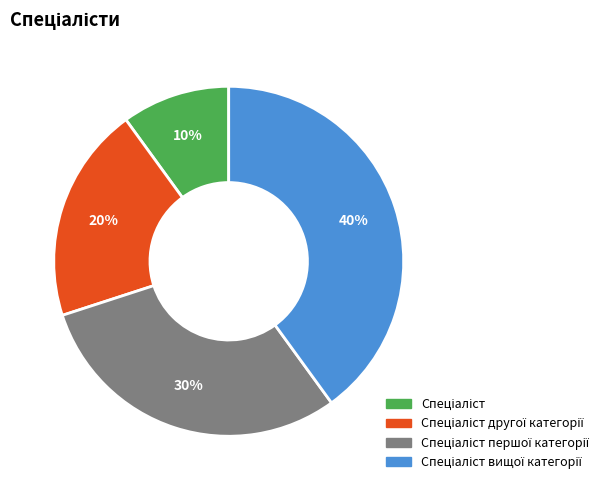

To the nearest percent, what is the difference between the largest and smallest slice percentages?

30%